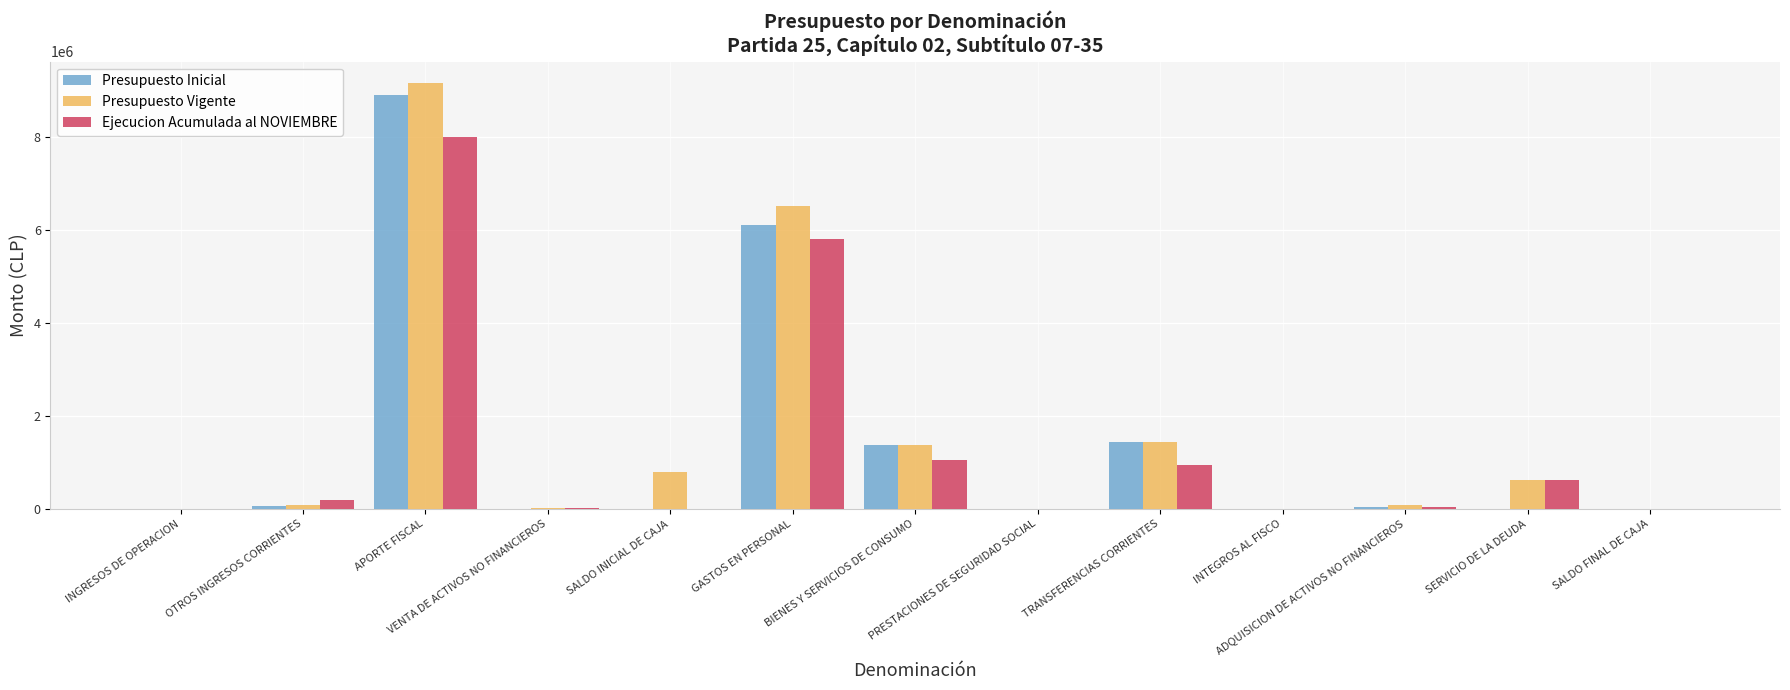

Which series has the largest total across all categories?

Presupuesto Vigente